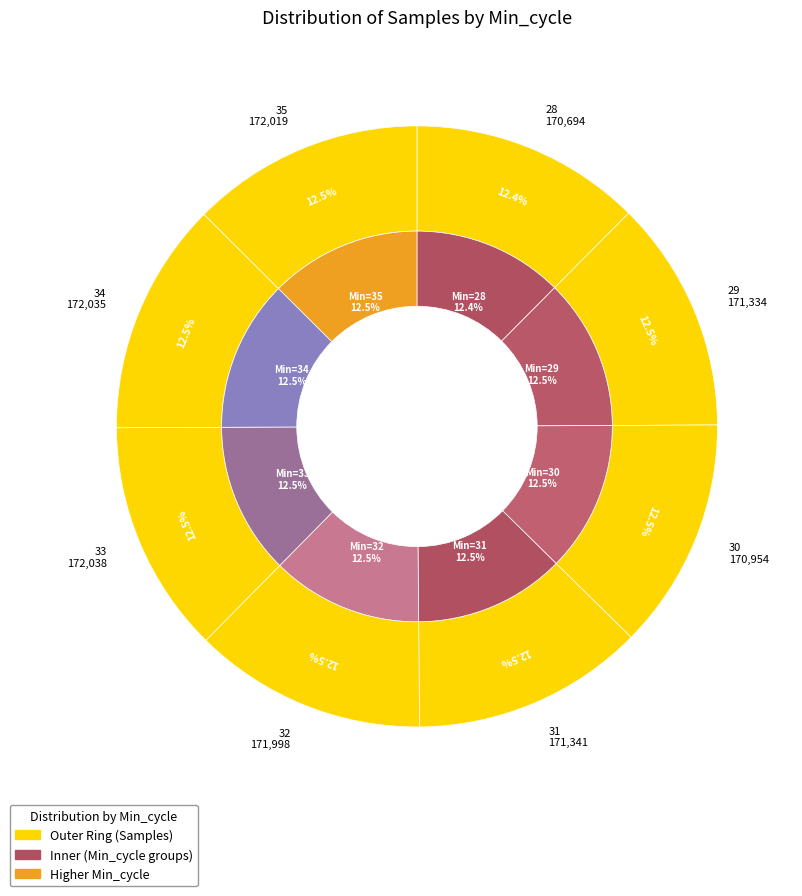

To the nearest percent, what is the average slice percentage?

12%